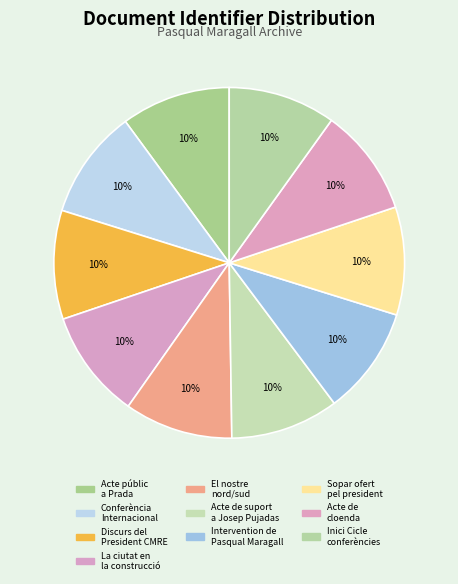

How many segments does this pie chart have?

10